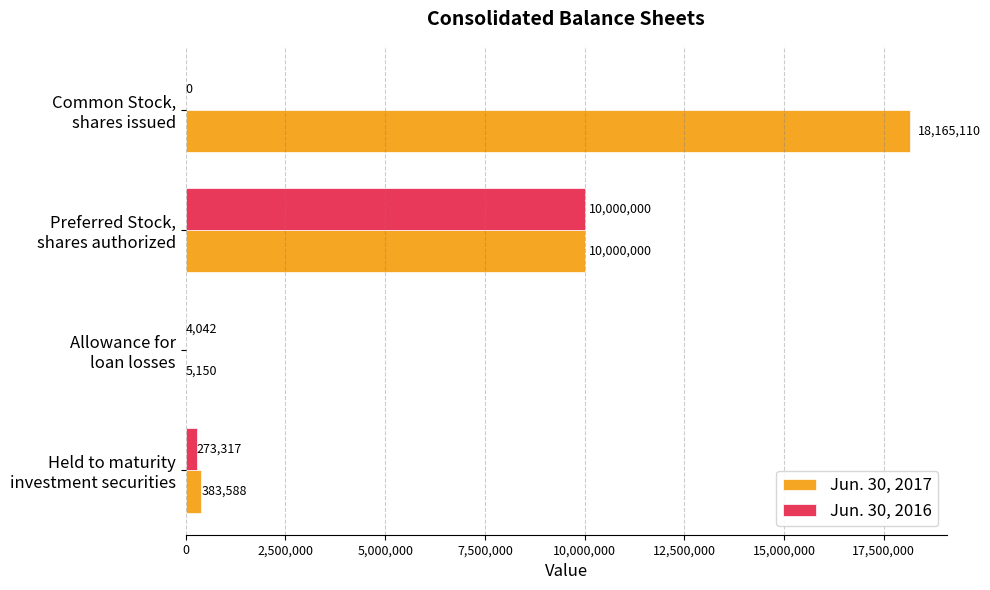

What is the maximum value shown in the chart?

18165110